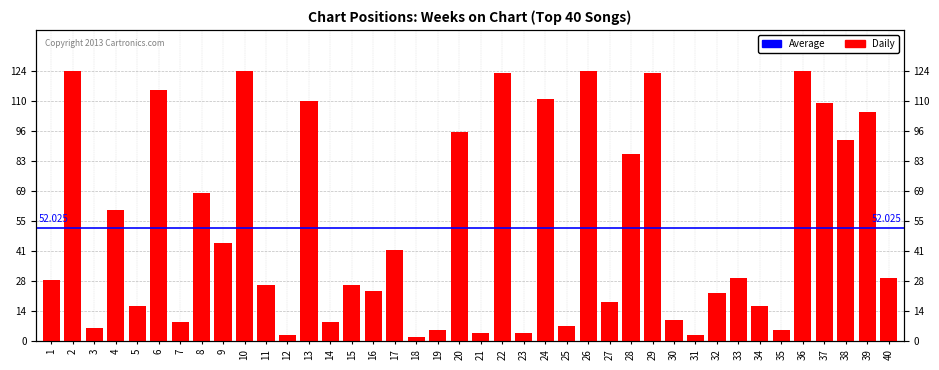

Which category has the highest value across all series?

2